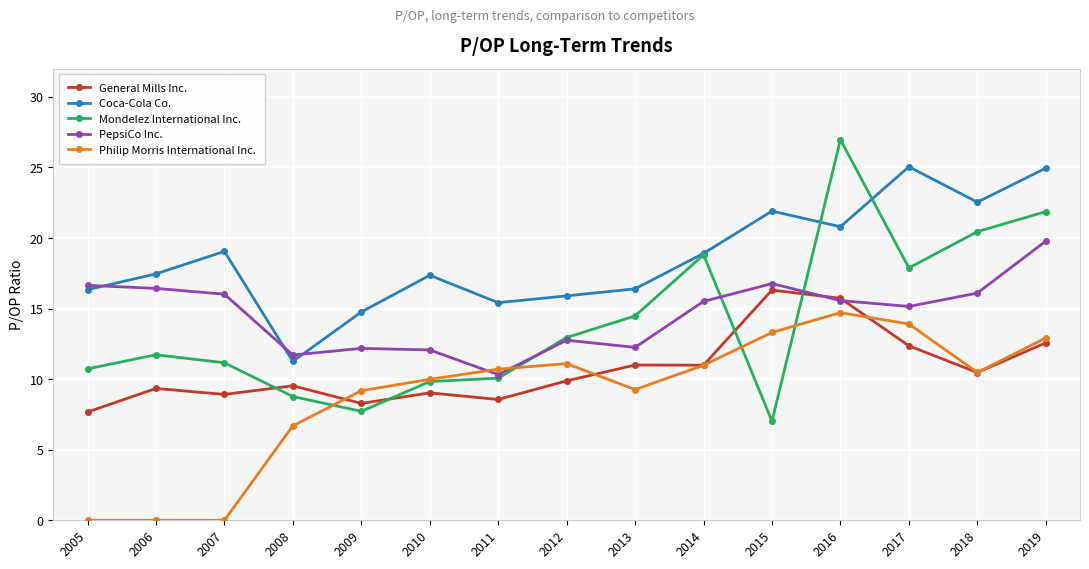

The value of Coca-Cola Co. at 2008 is 5.1. True or false?

False